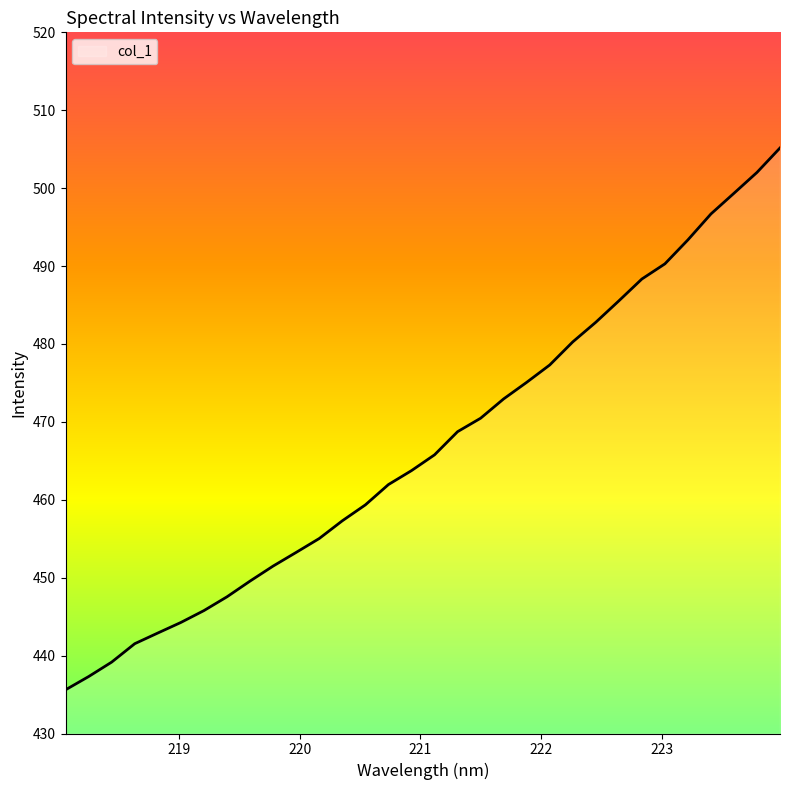

What is the maximum value shown in the chart?

505.2